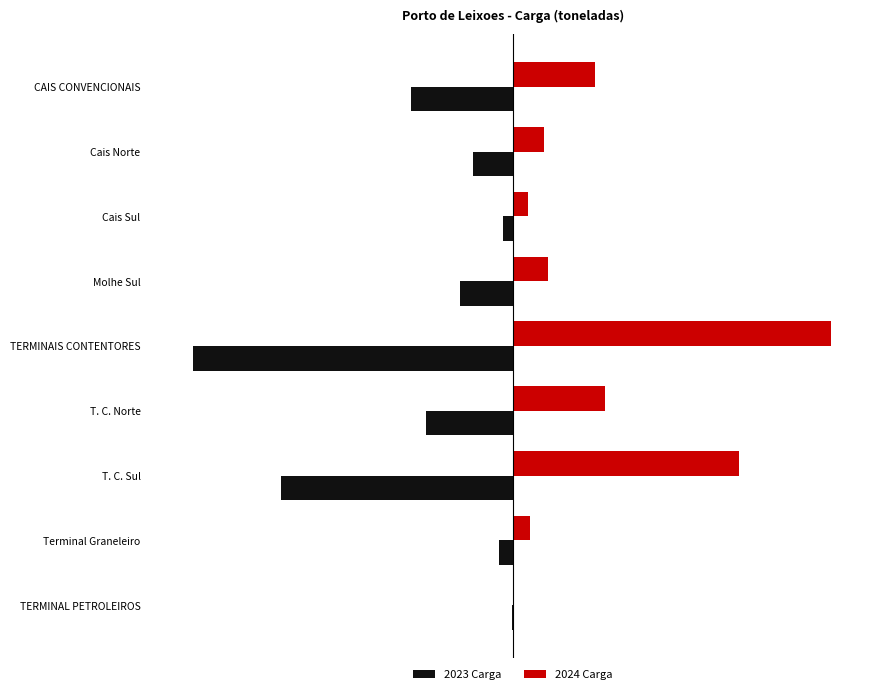

What is the value of the 2023 Carga bar at the 7th from the left?

-631596.8